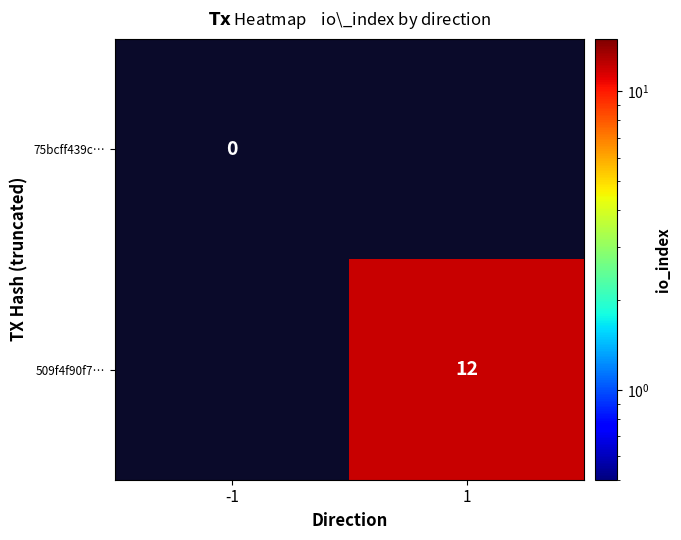

The value of 509f4f90f7… at 1 is 20. True or false?

False